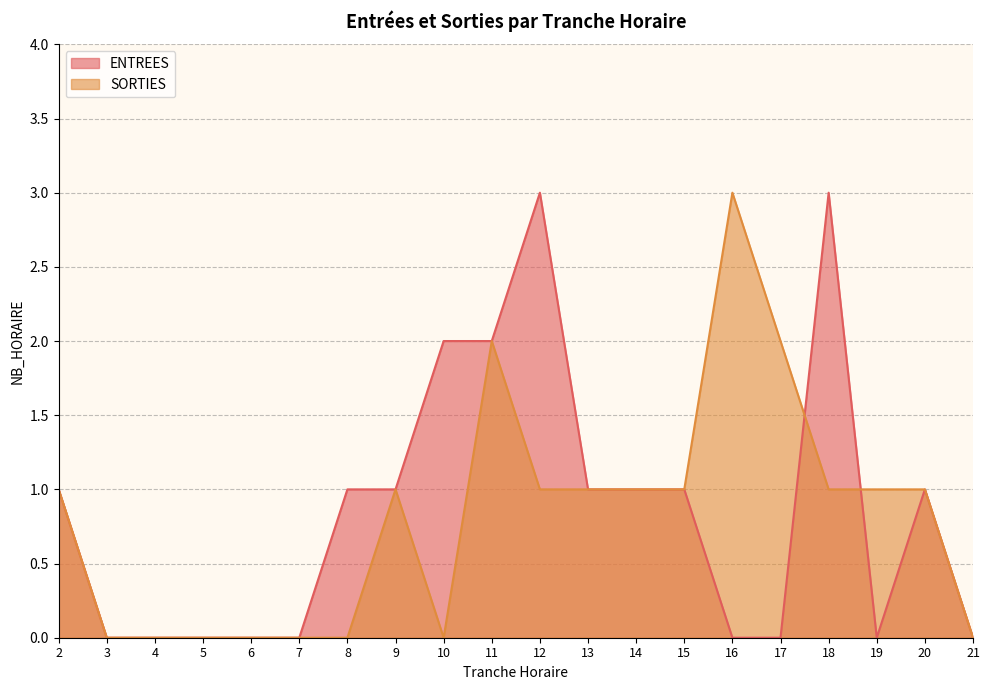

At which label does ENTREES reach its minimum?

3